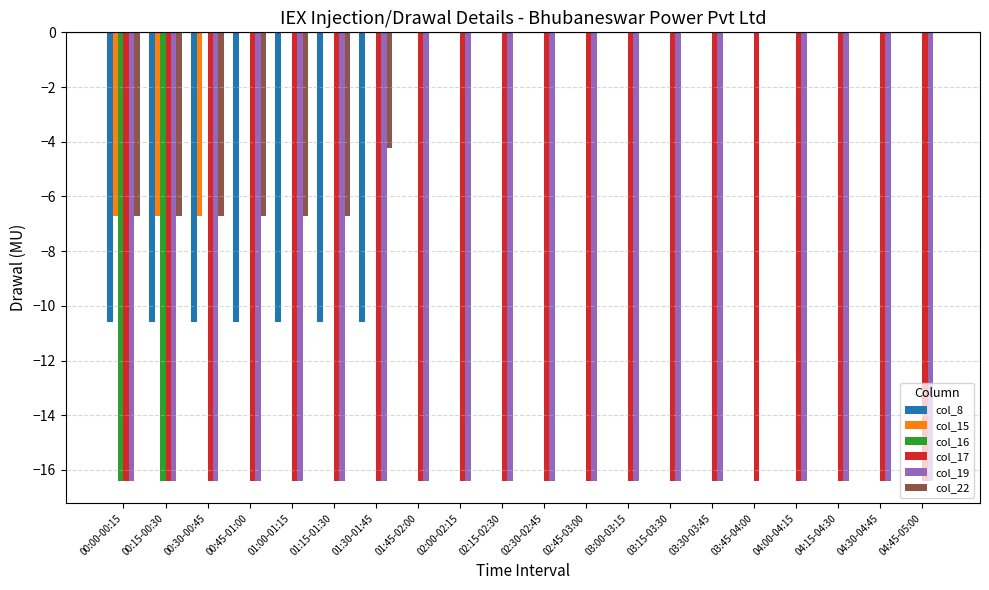

Which series changed the most between 01:00-01:15 and 02:30-02:45?

col_8